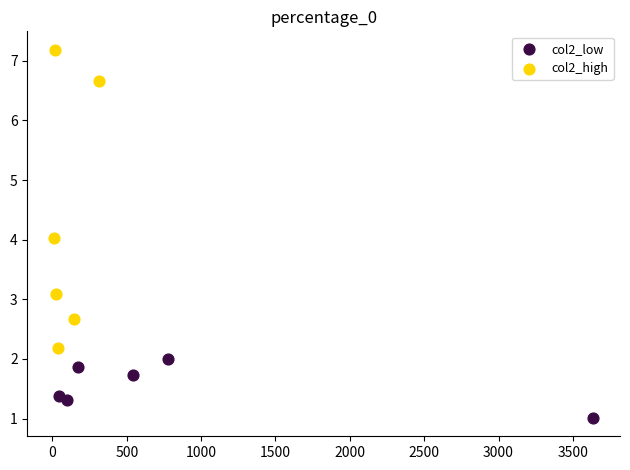

Which series has the widest spread of Y values?

col2_high